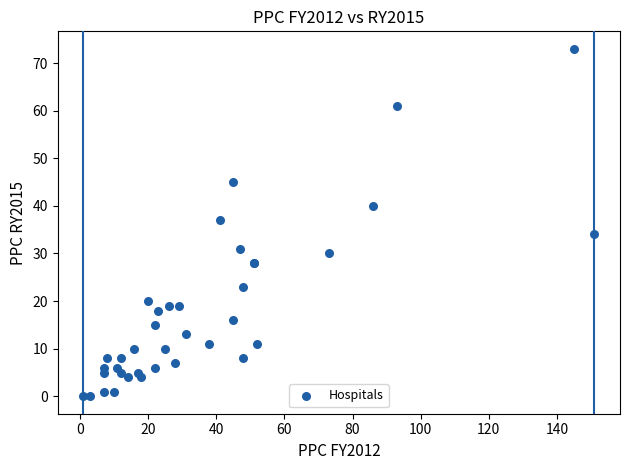

What Y value in the scatter plot is closest to 36?

37